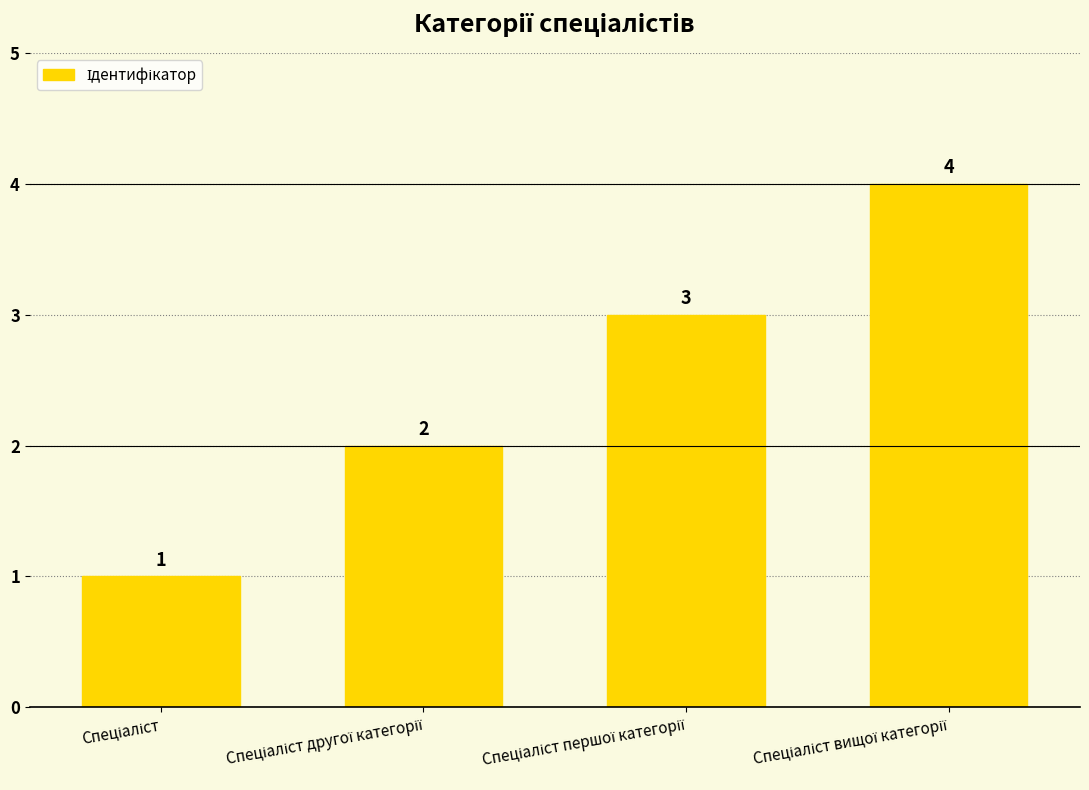

How many values are between 2 and 4?

3